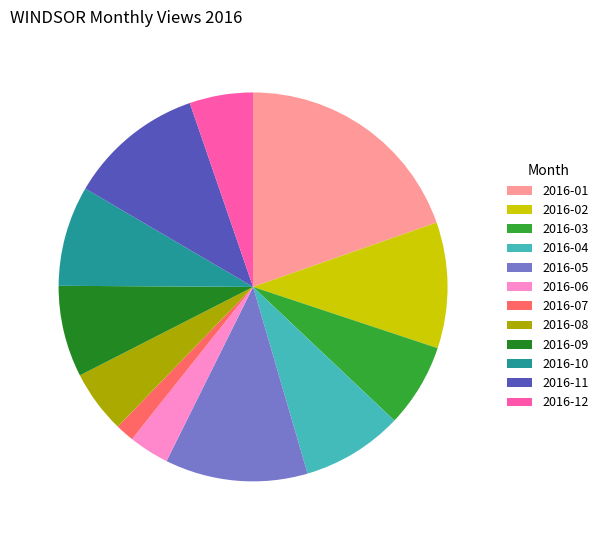

Do 2016-03 and 2016-01 together represent more than half of the pie?

No